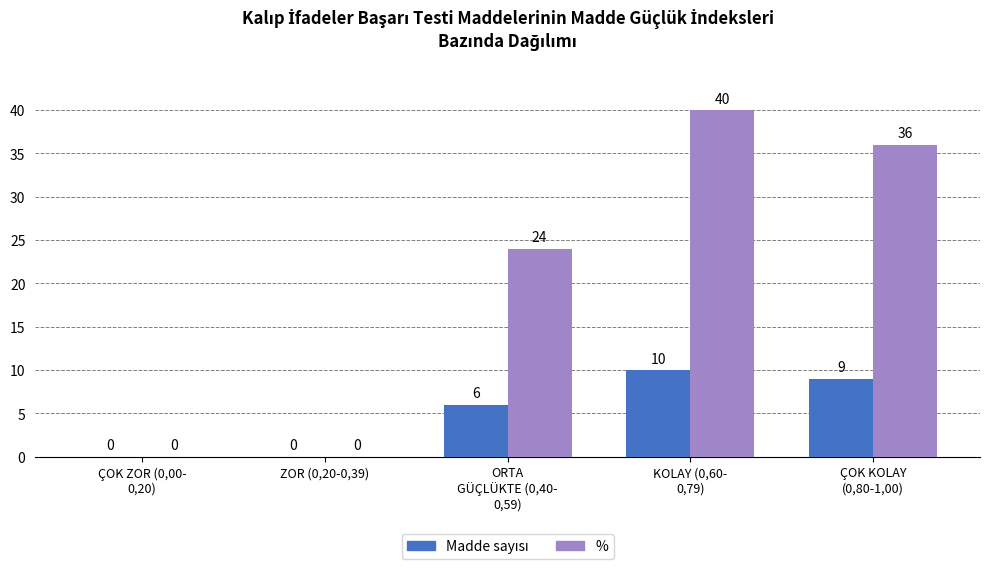

How many % values are between 0 and 36?

4